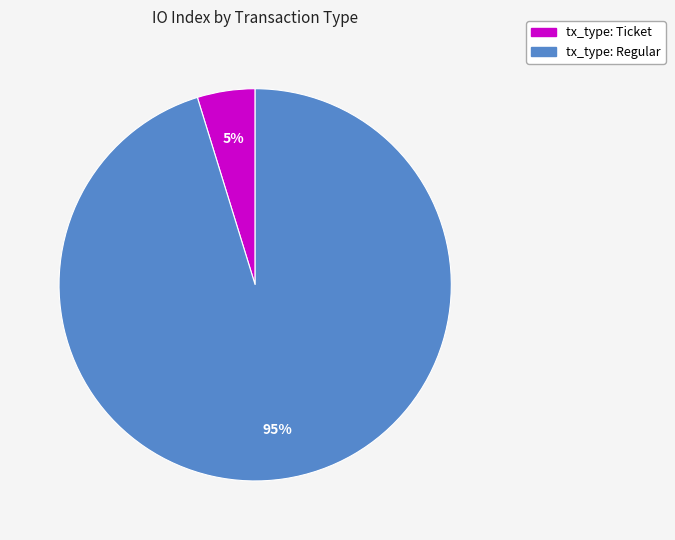

What is the majority slice?

tx_type: Regular